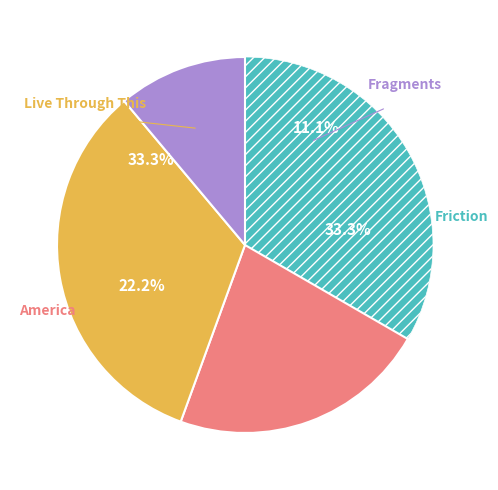

Which category has the smallest portion of the pie?

Fragments